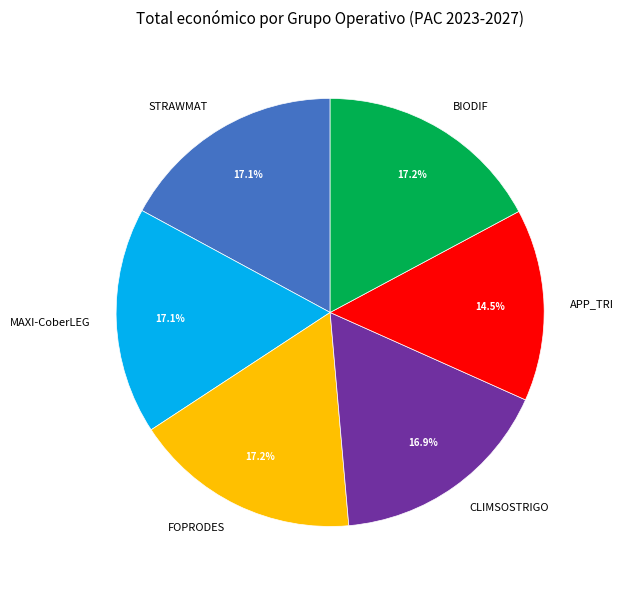

True or false: CLIMSOSTRIGO accounts for 17% of the total.

True